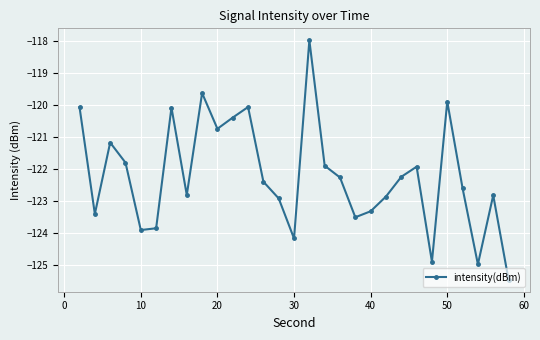

What is the sum of all values?

-3544.0